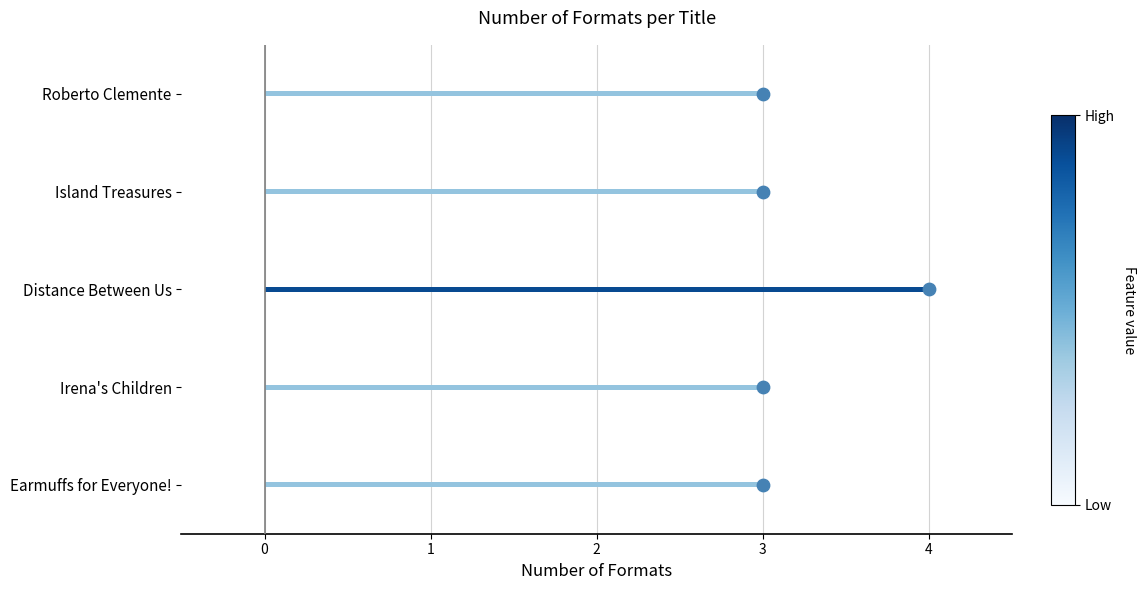

Between 3 and 4, which is larger?

3